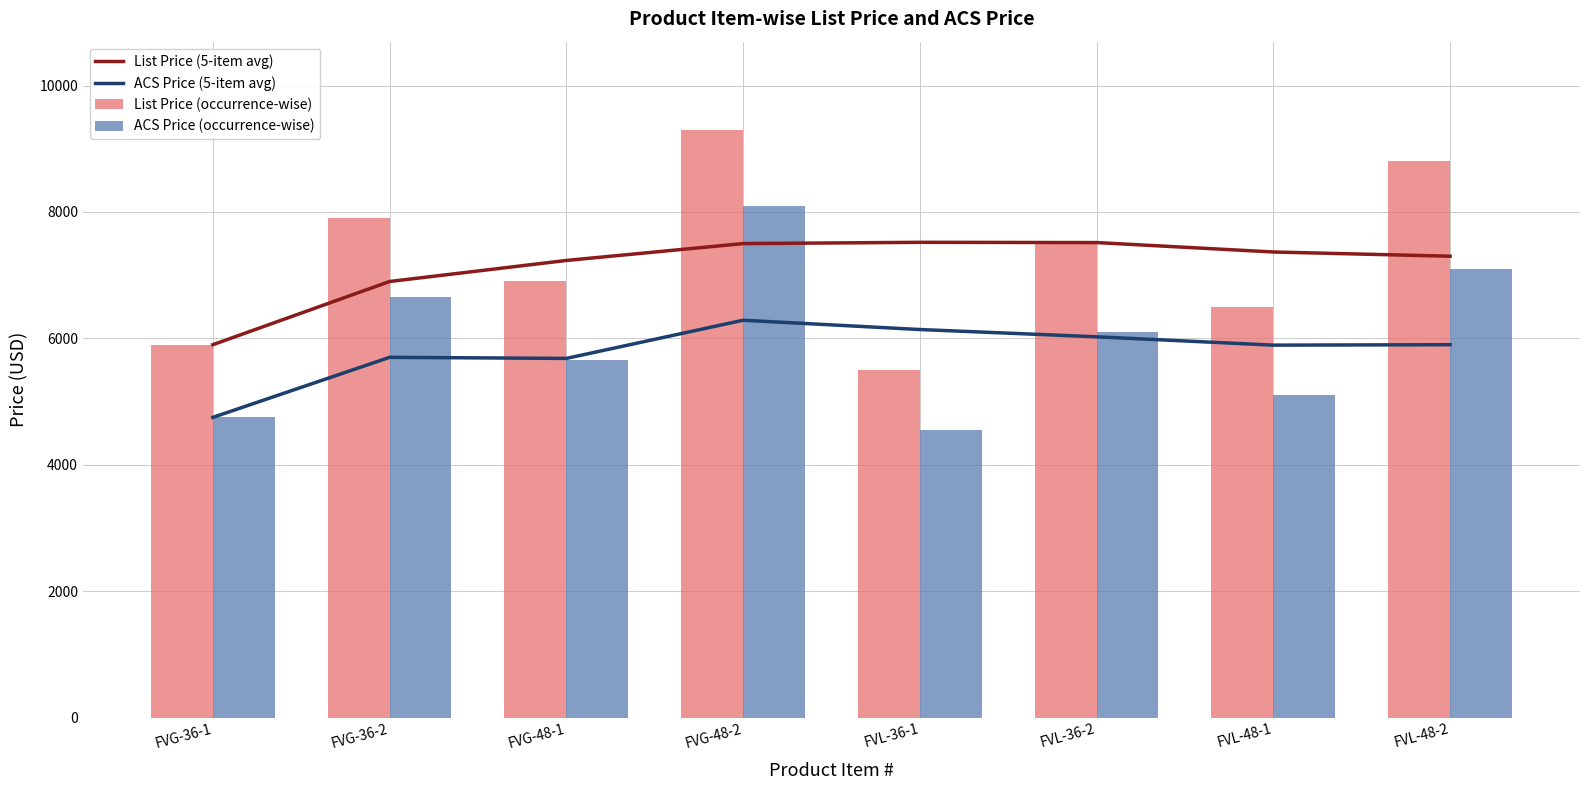

What is the difference between the maximum and second lowest values in the ACS Price (occurrence-wise) series?

3350